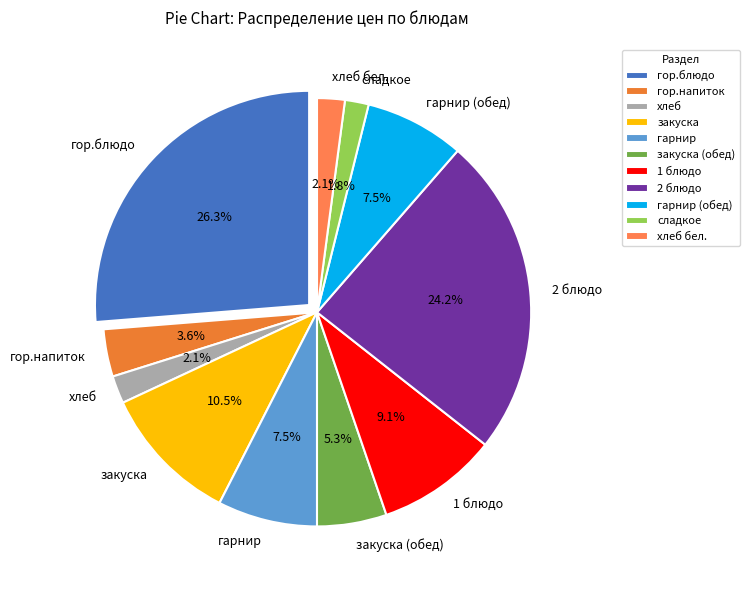

To the nearest percent, what percentage of the pie is 2 блюдо?

24%